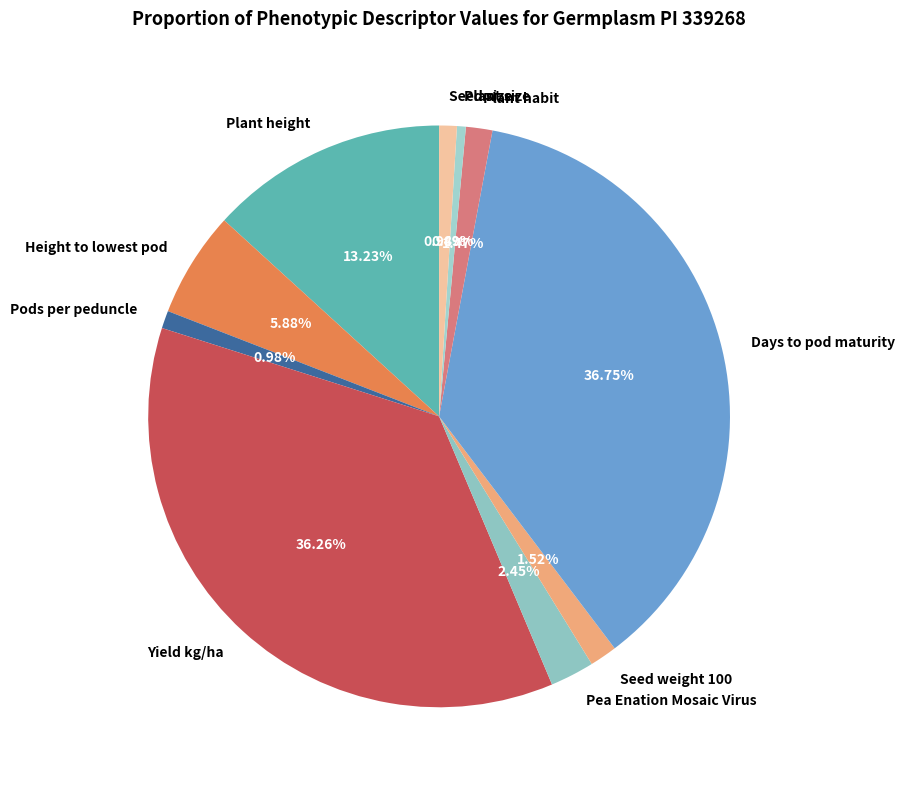

Between Seed weight 100 and Plant height, which is larger?

Plant height